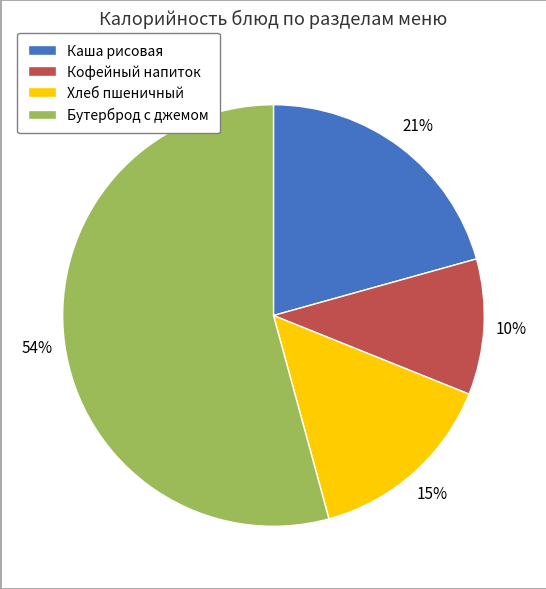

To the nearest percent, what is the difference between the largest and smallest slice percentages?

44%